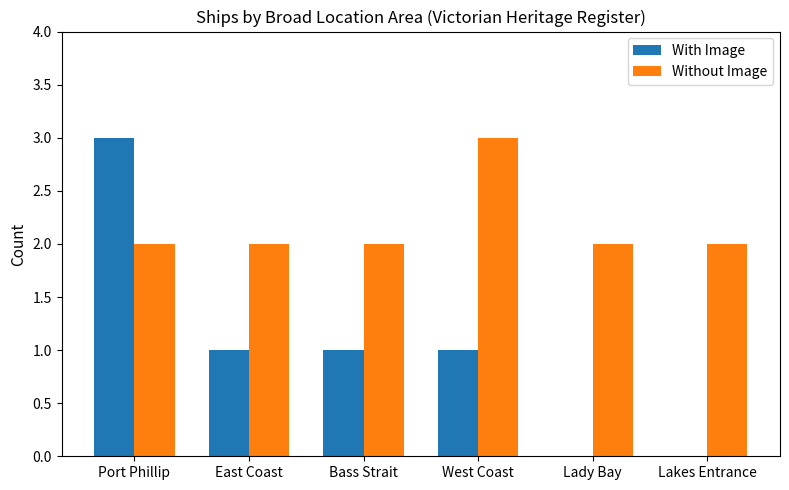

The Without Image series shows 1 at East Coast. True or false?

False